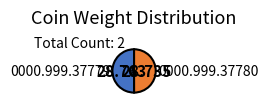

Do 0000.999.37779 and 0000.999.37780 together represent more than half of the pie?

Yes